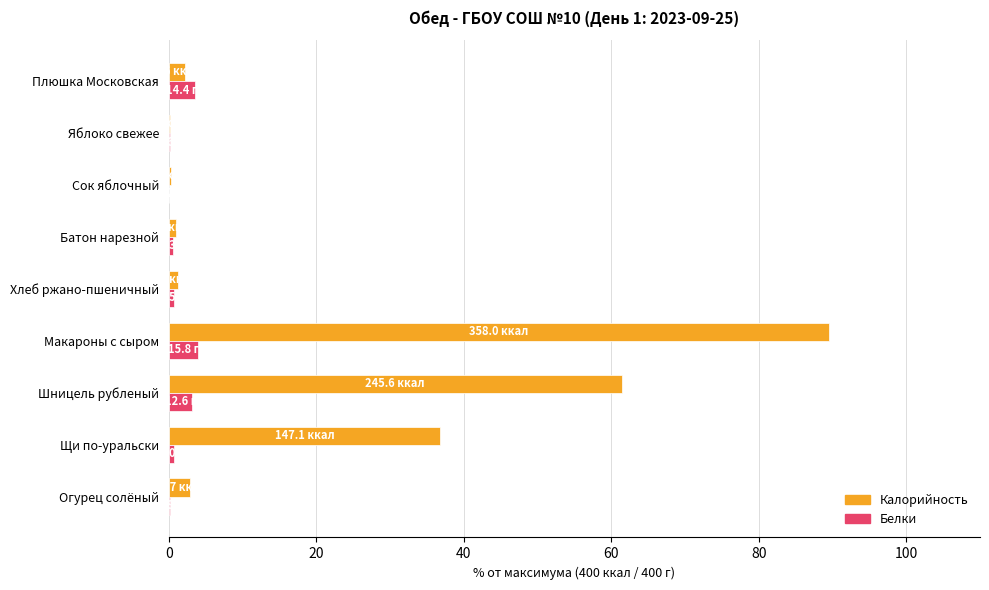

Which series changed the most between Огурец солёный and Щи по-уральски?

Калорийность